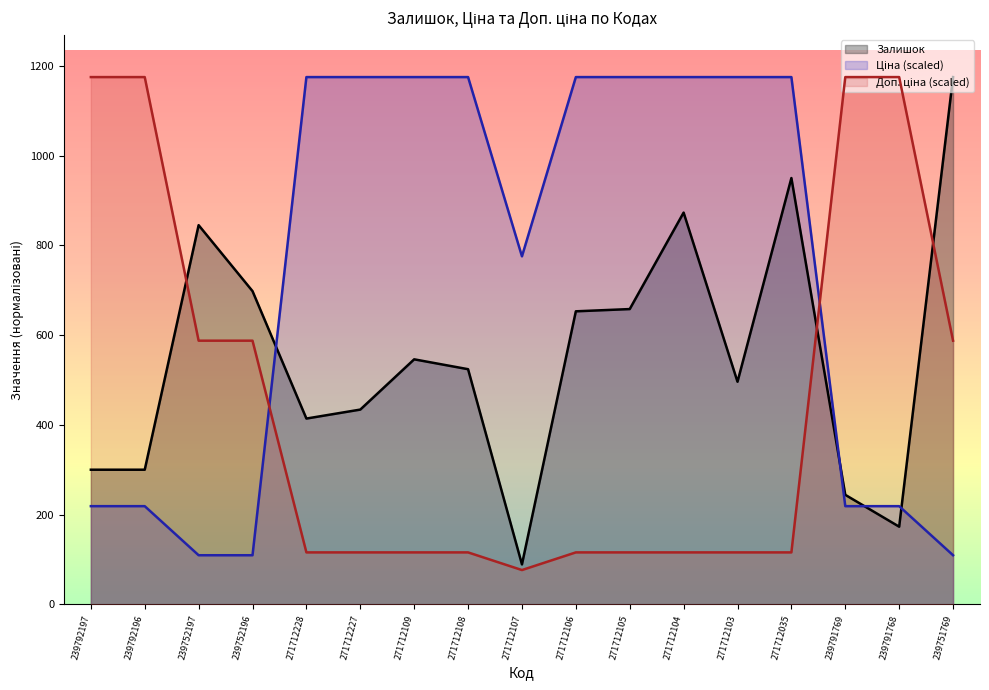

Reading left to right, what are all the values shown in this chart?

Залишок: 239792197=300.0	239792196=300.0	239752197=845.0	239752196=698.0	271712228=414.0	271712227=434.0	271712109=546.0	271712108=524.0	271712107=89.0	271712106=653.0	271712105=658.0	271712104=873.0	271712103=496.0	271712035=950.0	239791769=244.0	239791768=173.0	239751769=1175.0
Ціна: 239792197=218.8	239792196=218.8	239752197=109.4	239752196=109.4	271712228=1175.0	271712227=1175.0	271712109=1175.0	271712108=1175.0	271712107=775.5	271712106=1175.0	271712105=1175.0	271712104=1175.0	271712103=1175.0	271712035=1175.0	239791769=218.8	239791768=218.8	239751769=109.4
Доп. ціна: 239792197=1175.0	239792196=1175.0	239752197=587.6	239752196=587.6	271712228=115.7	271712227=115.7	271712109=115.7	271712108=115.7	271712107=76.4	271712106=115.7	271712105=115.7	271712104=115.7	271712103=115.7	271712035=115.7	239791769=1175.0	239791768=1175.0	239751769=587.6